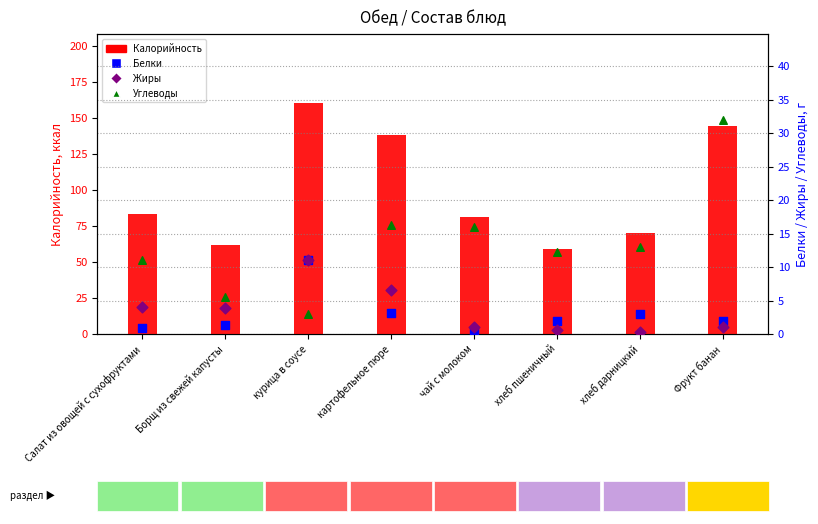

What is the total value across all series at картофельное пюре?

164.1